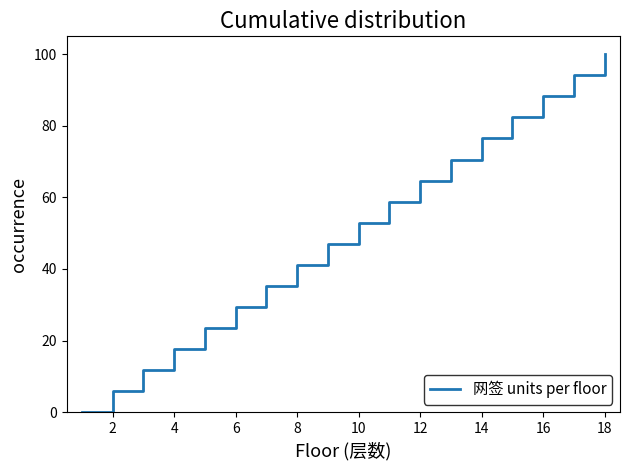

What is the maximum value shown in the chart?

100.0